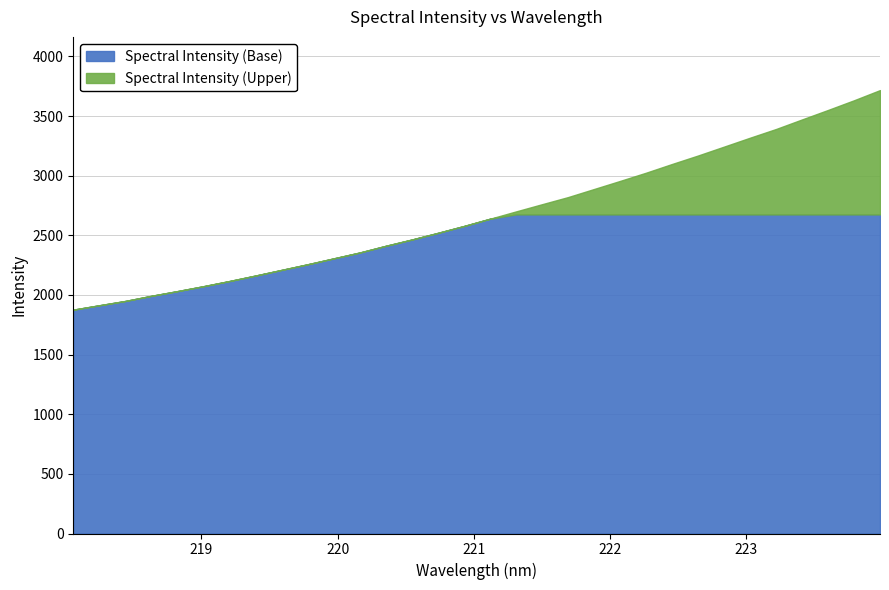

Rank the categories by value from lowest to highest.

218.0596, 218.2508, 218.442, 218.6332, 218.8244, 219.0156, 219.2067, 219.3979, 219.589, 219.7801, 219.9712, 220.1623, 220.3533, 220.5444, 220.7354, 220.9264, 221.1174, 221.3083, 221.4993, 221.6902, 221.8812, 222.0721, 222.263, 222.4538, 222.6447, 222.8355, 223.0264, 223.2172, 223.408, 223.5987, 223.7895, 223.9802